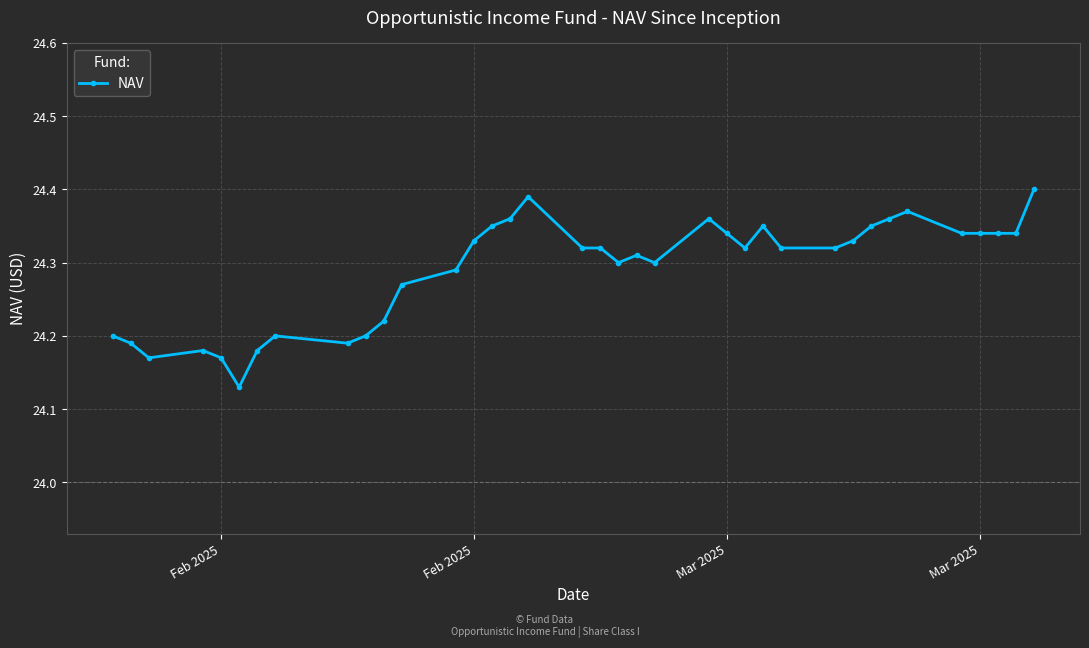

How many data points does each series have?

37